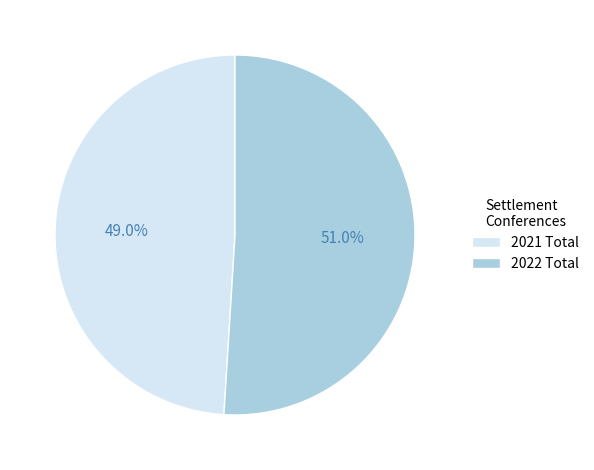

What is the smallest slice in the pie chart?

2021 Total